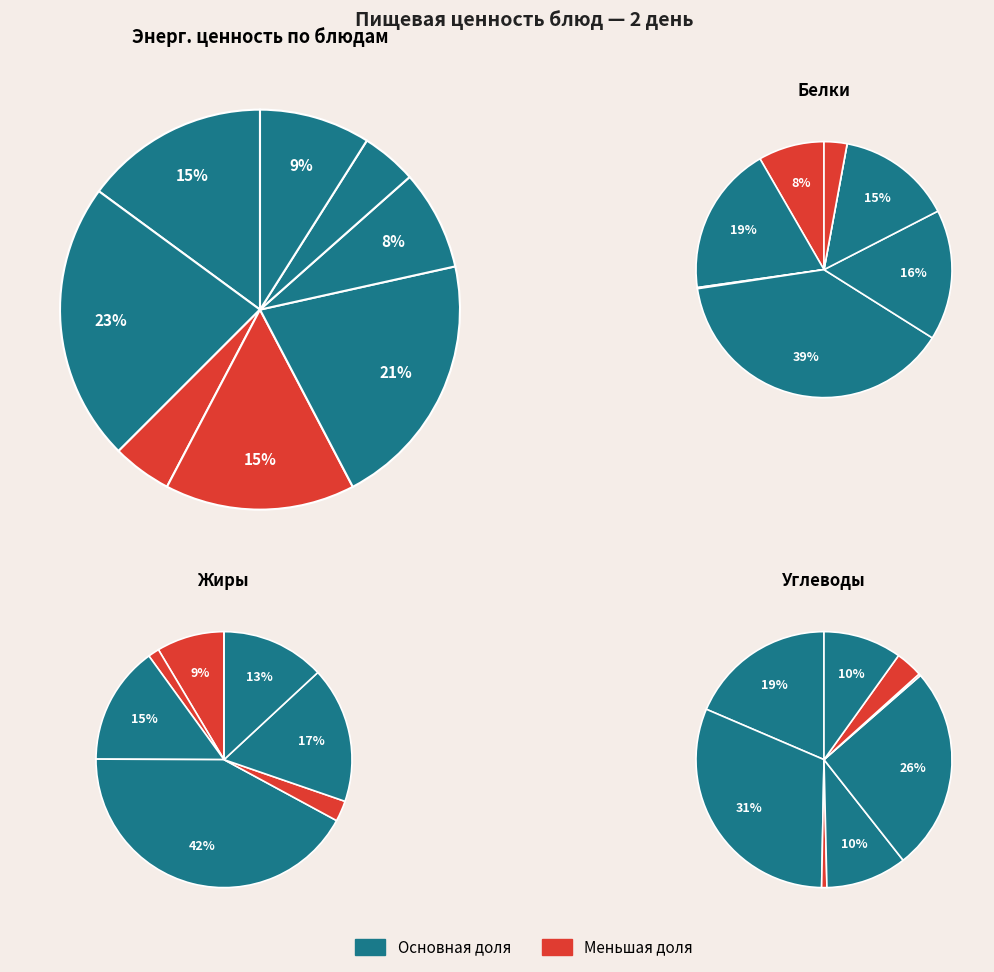

How many segments does this pie chart have?

8